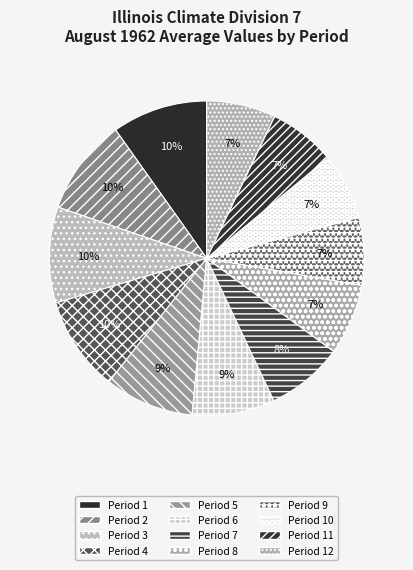

What portion of the pie excludes Period 10?

93.2%